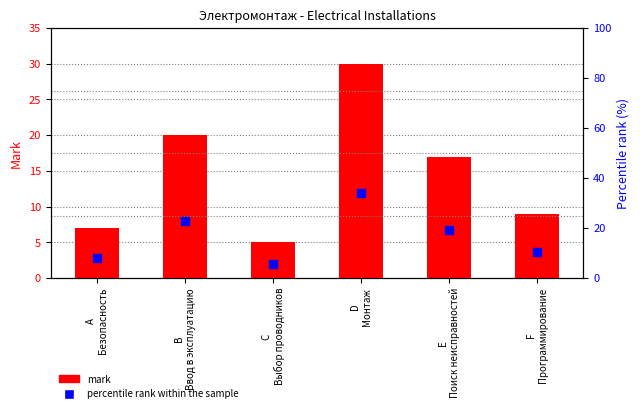

Which series has the widest spread of Y values?

percentile rank within the sample